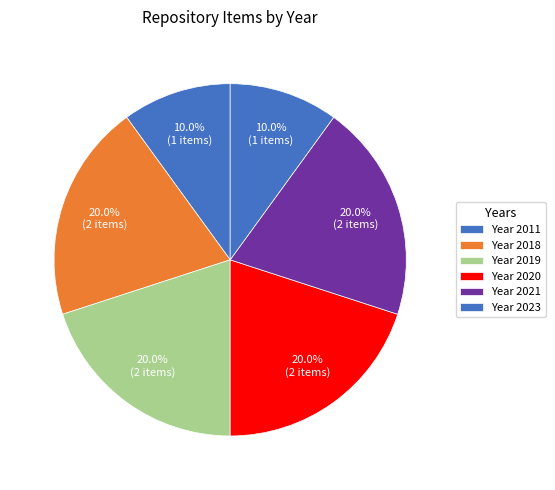

How many slices are in this pie chart?

6